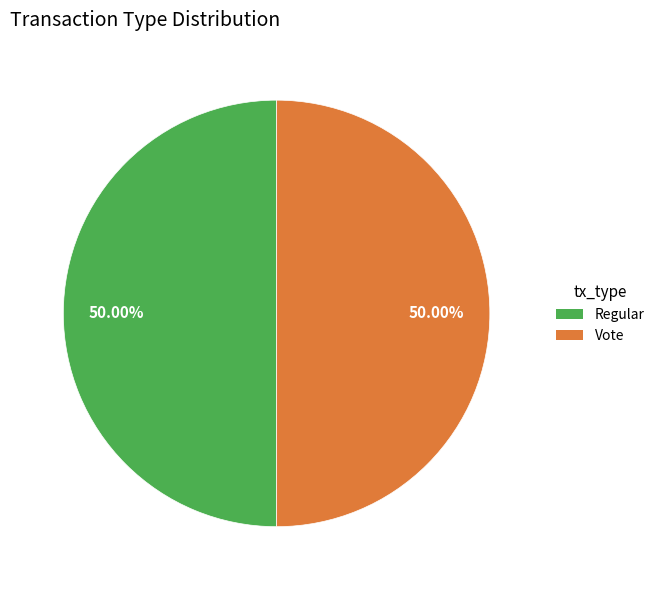

What is the ratio of the value at Regular to the value at Vote?

1.0